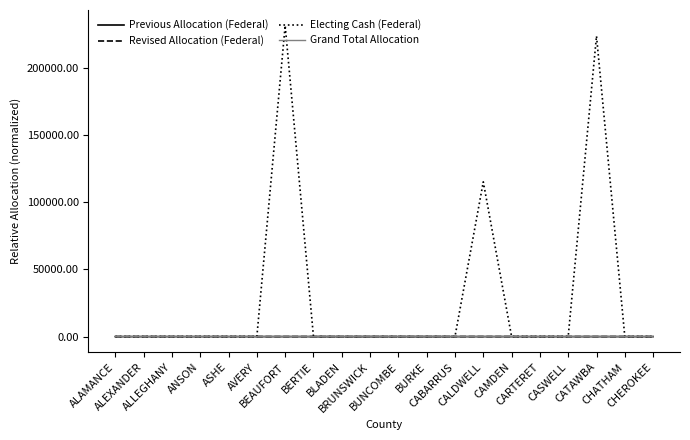

In Previous Allocation (Federal), how many points are higher than both neighbors (excluding endpoints)?

6